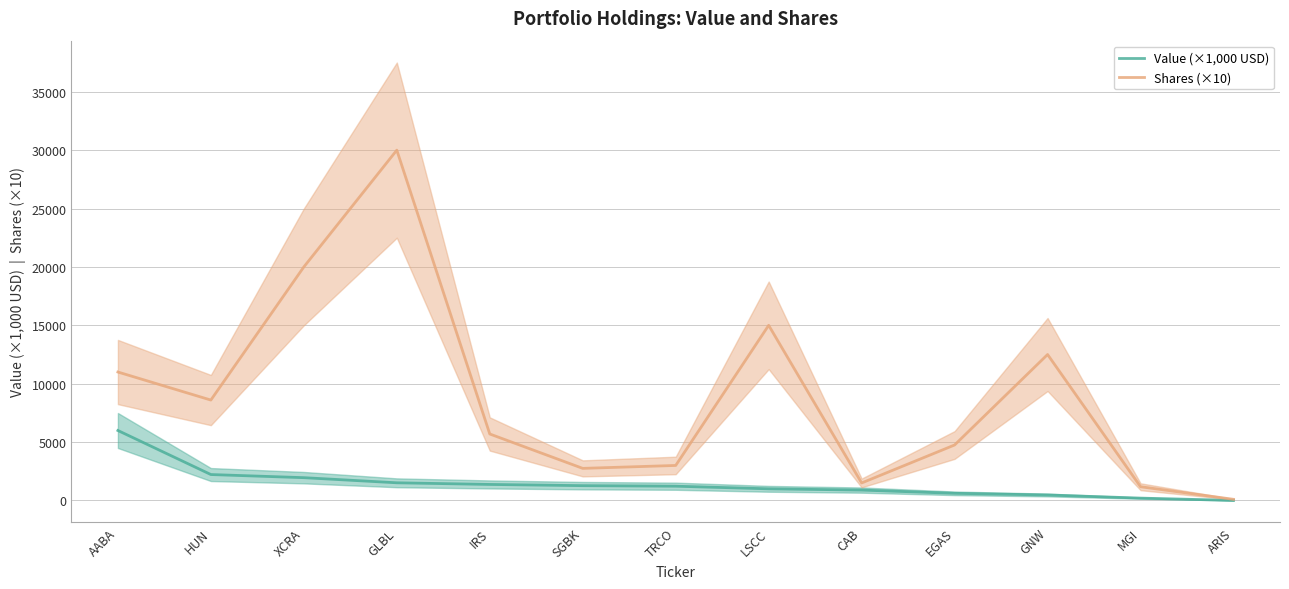

What is the sum of the Value (×1,000 USD) values at GNW and XCRA?

2425.0